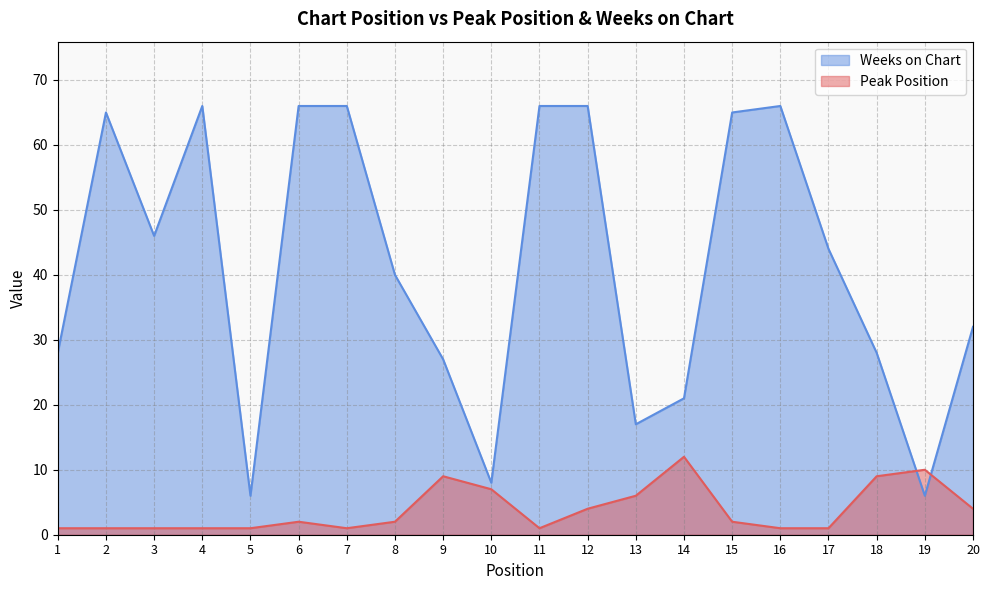

Where is the first local maximum for Weeks on Chart?

2